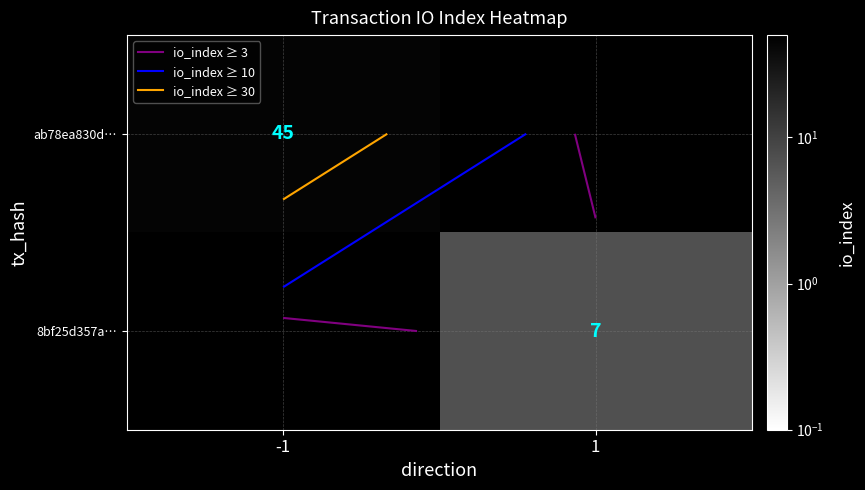

The value of ab78ea830d… at 1 is 0. True or false?

True